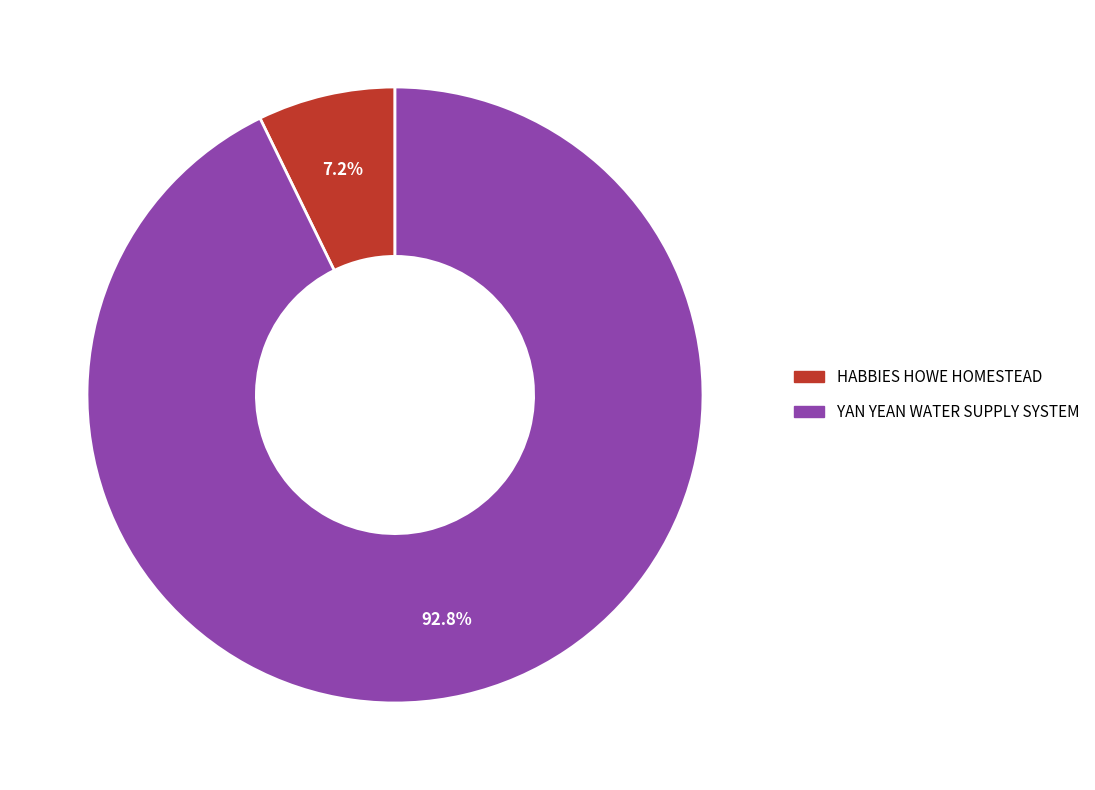

What percentage is the YAN YEAN WATER SUPPLY SYSTEM slice, to the nearest percent?

93%